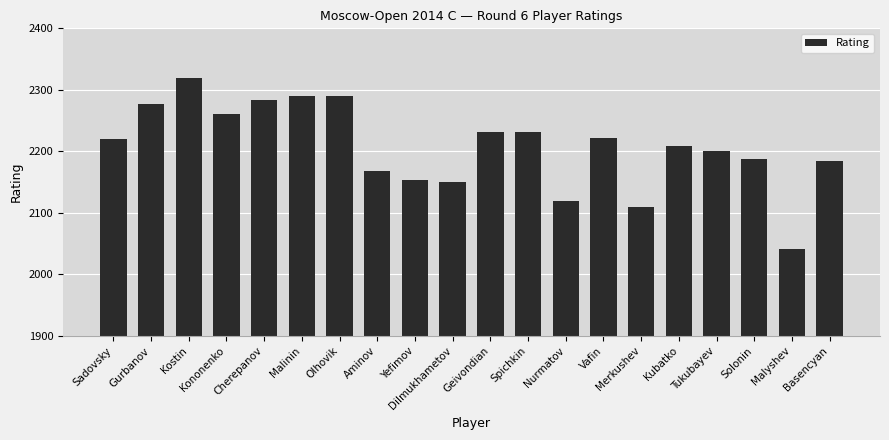

Does the chart contain any negative values?

No